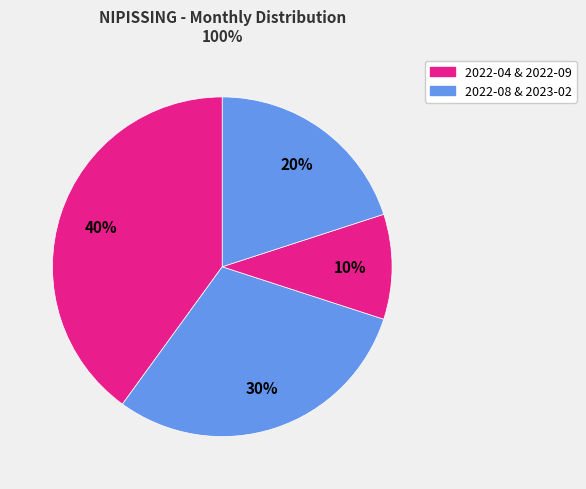

Is there a majority slice in this chart?

No